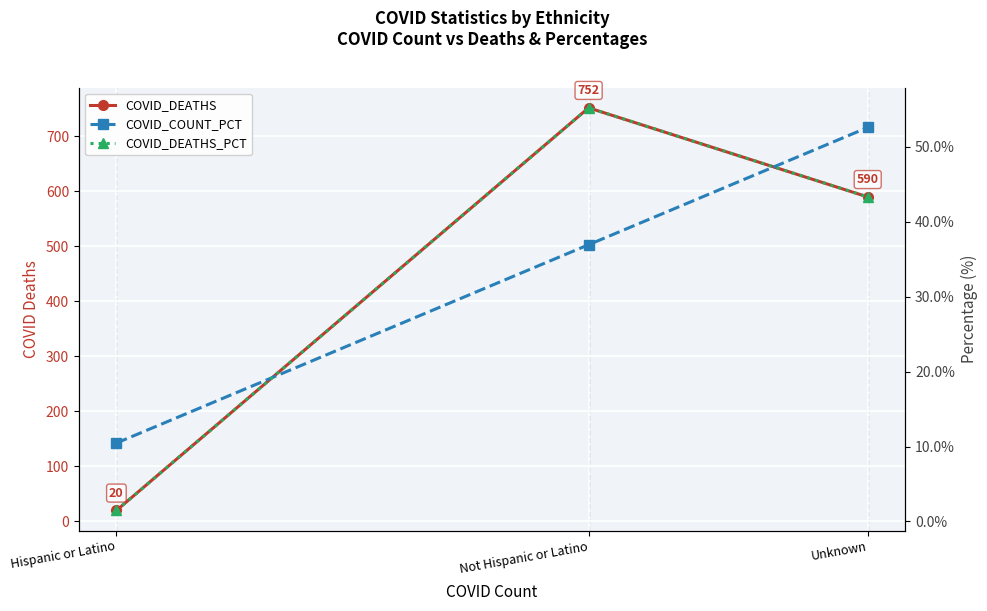

Reading left to right, transcribe all the data shown in this chart.

COVID_DEATHS: 20.0	752.0	590.0
COVID_COUNT_PCT: 10.5	36.9	52.6
COVID_DEATHS_PCT: 1.5	55.2	43.3